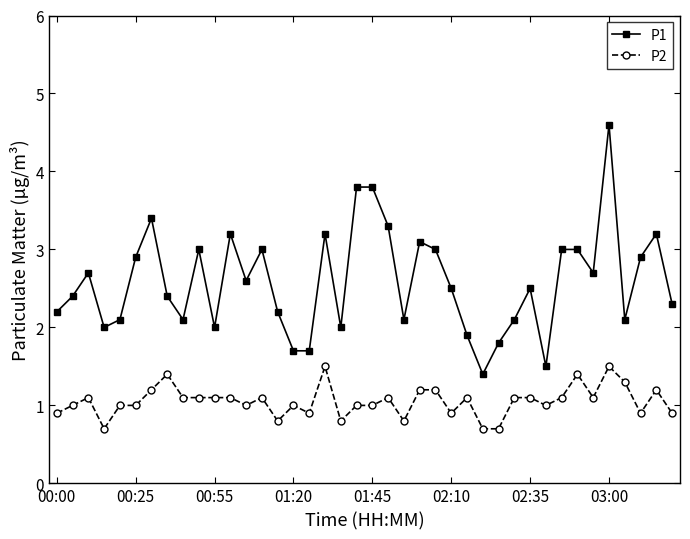

Which series has the largest total across all categories?

P1